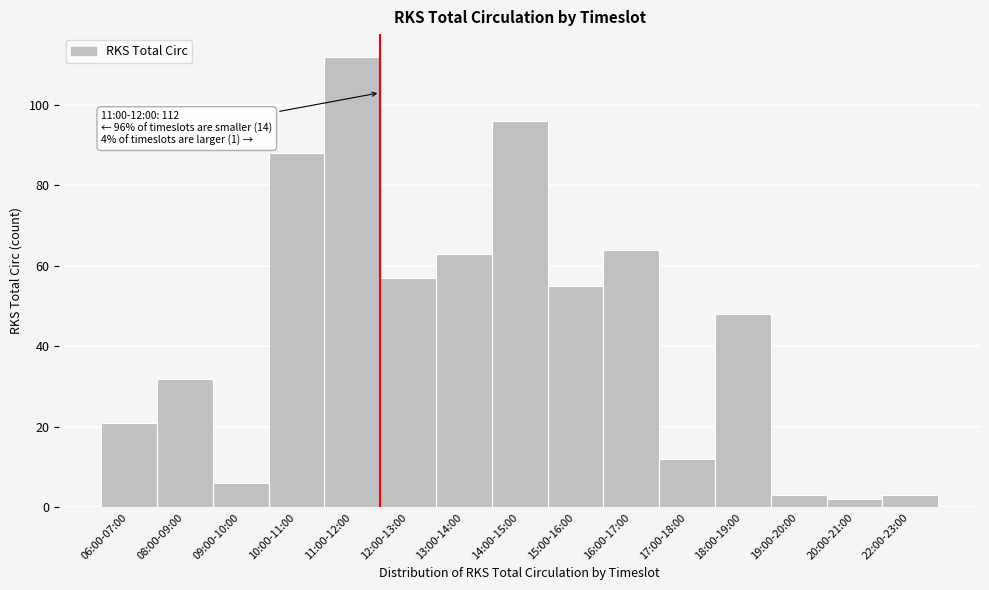

Reading left to right, transcribe all the data shown in this chart.

21	32	6	88	112	57	63	96	55	64	12	48	3	2	3